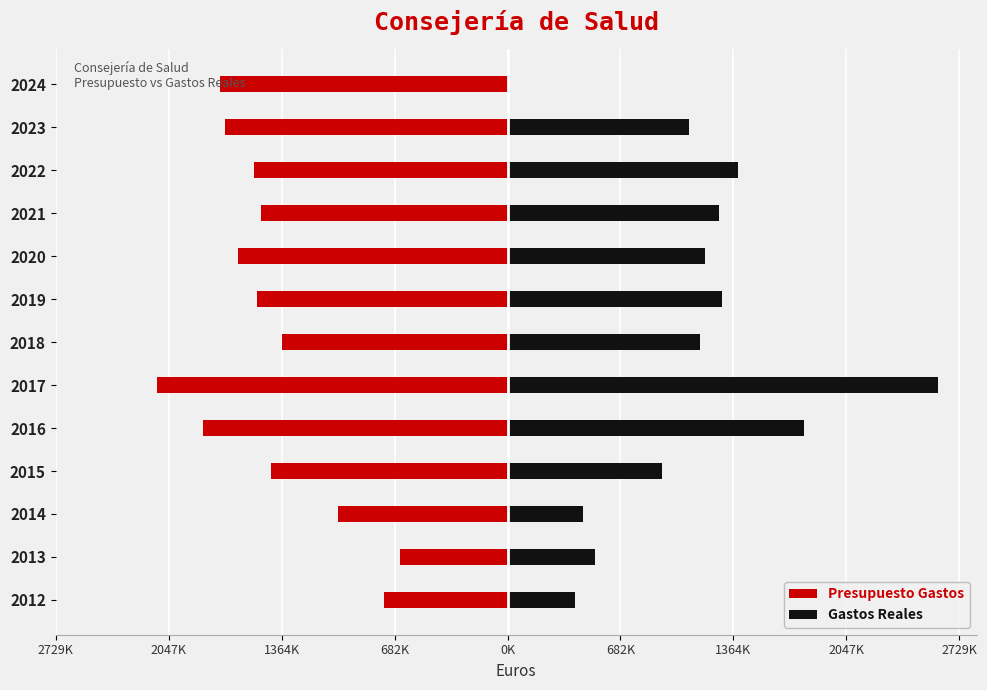

How many bars are there in total?

26